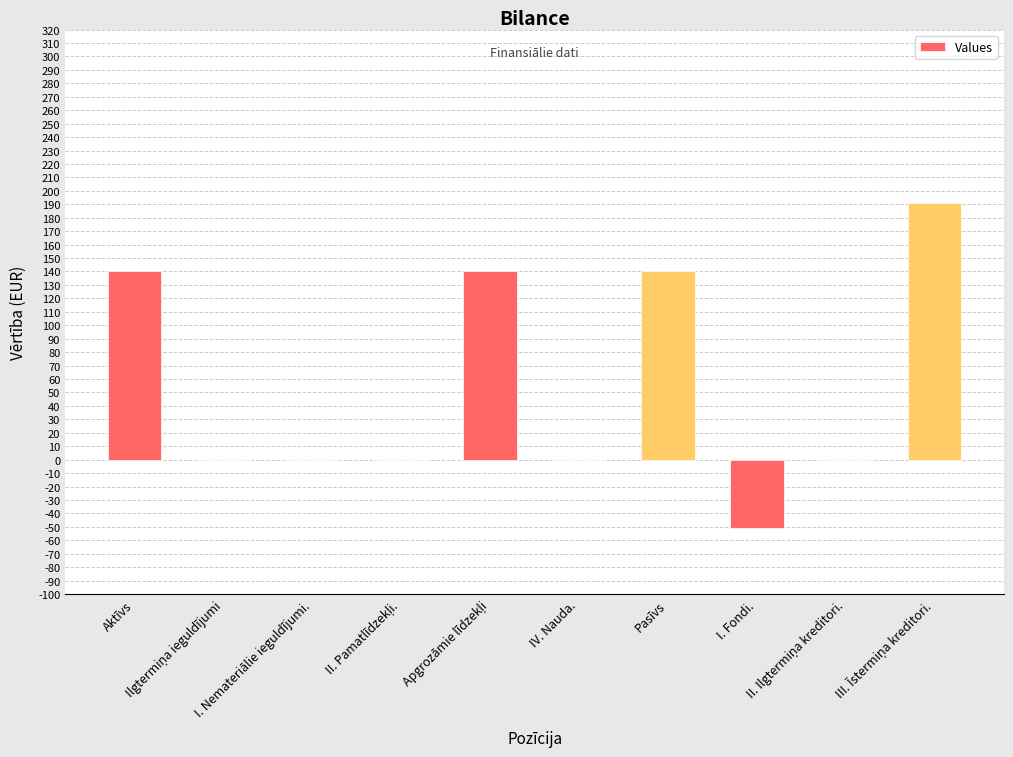

What is the greatest value displayed?

191